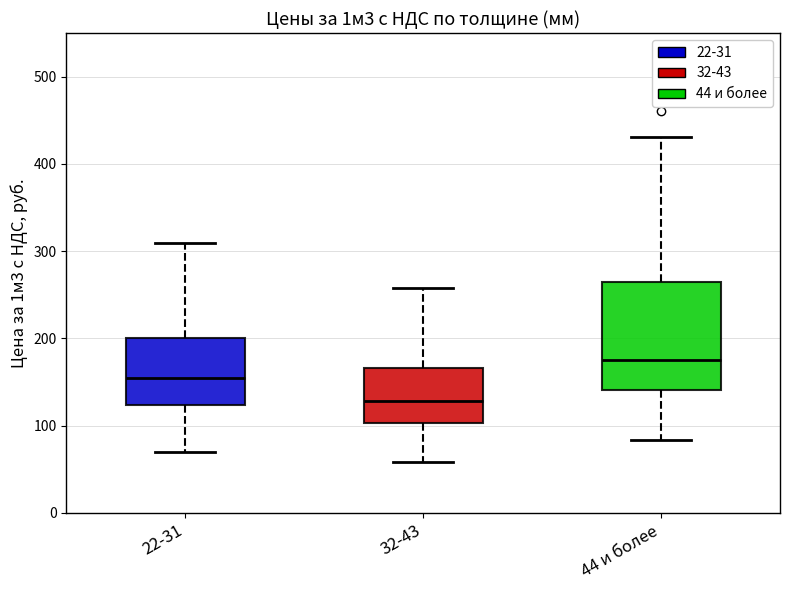

Which box's median line is the lowest?

32-43